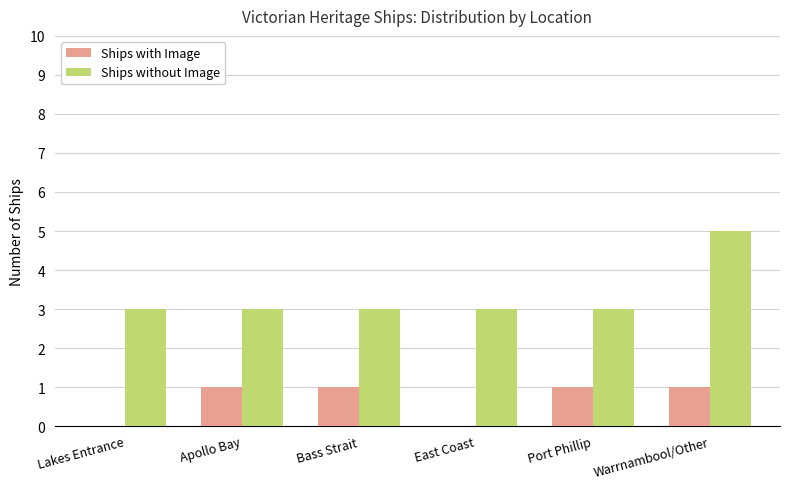

Is it true that Ships without Image equals 1 at Port Phillip?

False